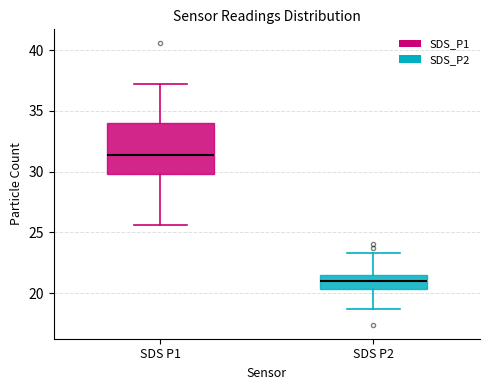

Reading left to right, transcribe this box plot: for each box, give where its median line is, the range the box spans, and where its two whiskers end, as read against the y-axis. The values are not printed on the chart, so give them approximately, as read against the axis.

SDS P1: median 31.5, box 30.0 to 34.0, whiskers 25.5 to 37.0
SDS P2: median 21.0, box 20.5 to 21.5, whiskers 18.5 to 23.5